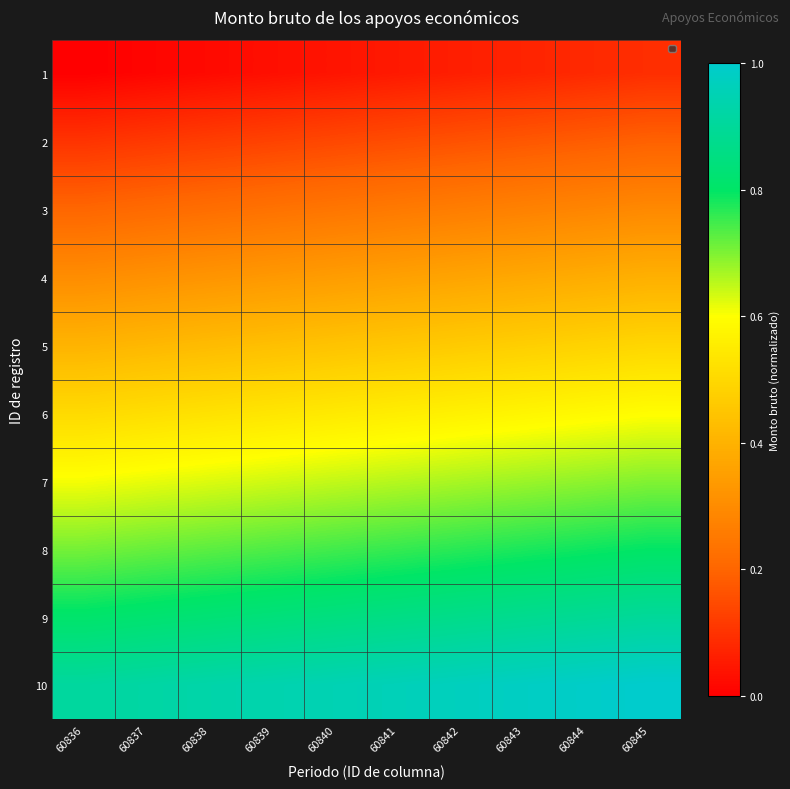

Which has a higher value, 60837 or 60839?

60839